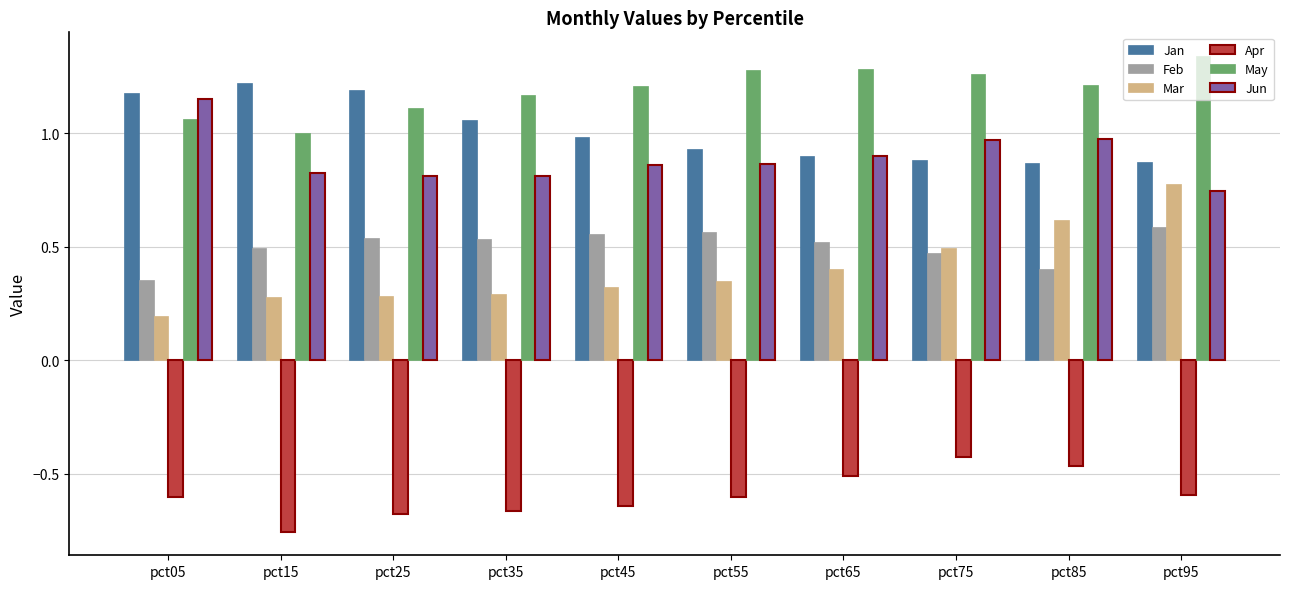

Does the chart contain stacked bars?

No